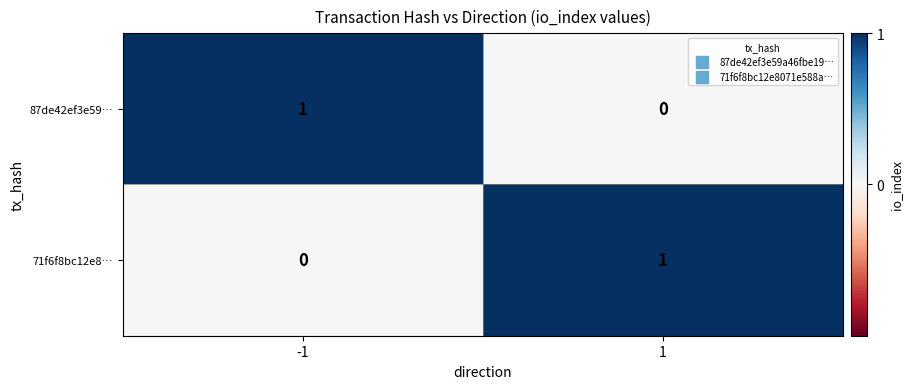

What is the spread (max minus min) of values at -1?

1